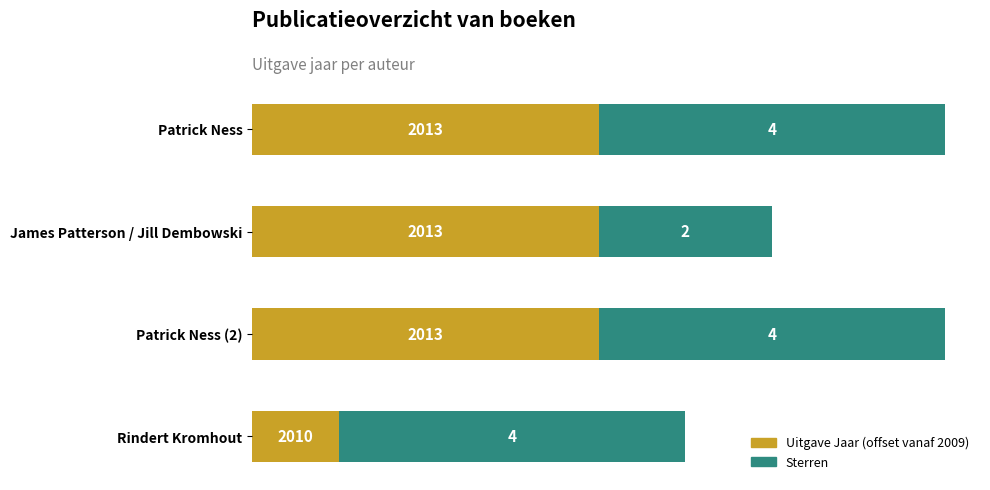

What is the sum of all Uitgave Jaar (offset vanaf 2009) values?

13